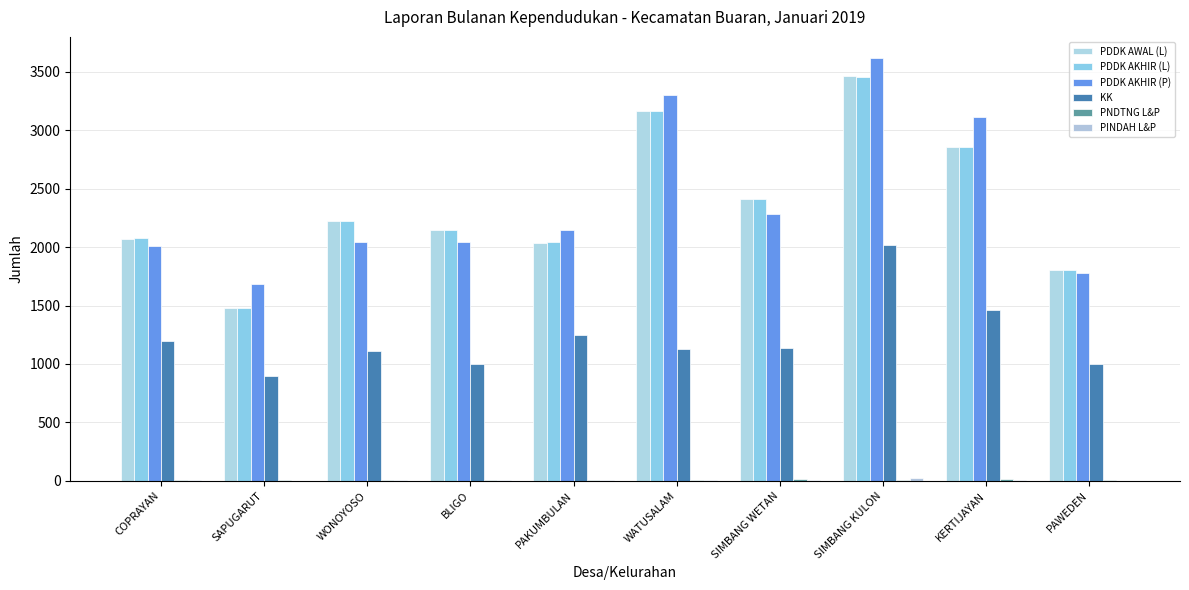

Which has a higher value, KERTIJAYAN or SIMBANG WETAN?

KERTIJAYAN